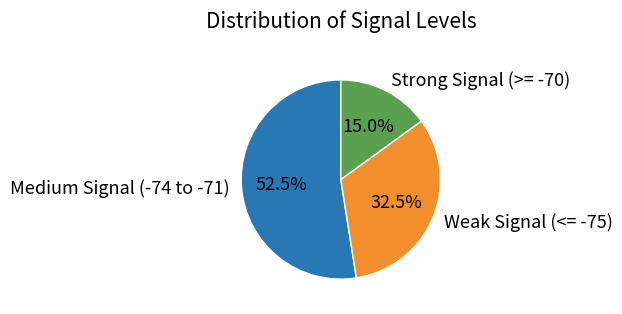

Is the sum of Medium Signal (-74 to -71) and Weak Signal (<= -75) greater than half?

Yes